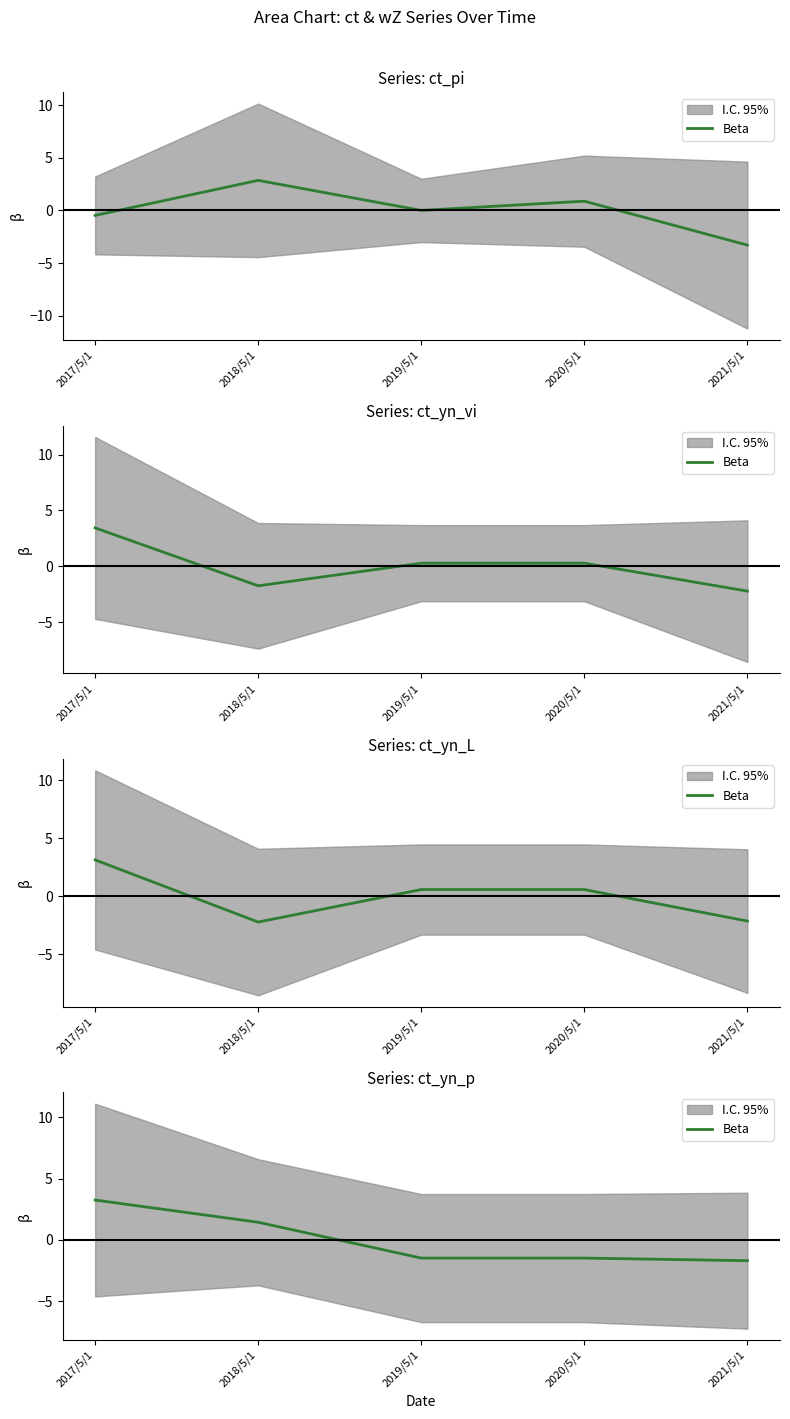

What is the maximum value shown in the chart?

3.3